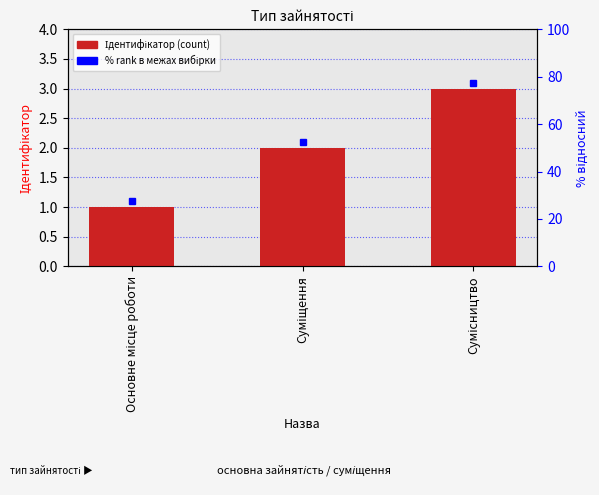

List the labels in order of value, largest first.

Сумісництво, Суміщення, Основне місце роботи